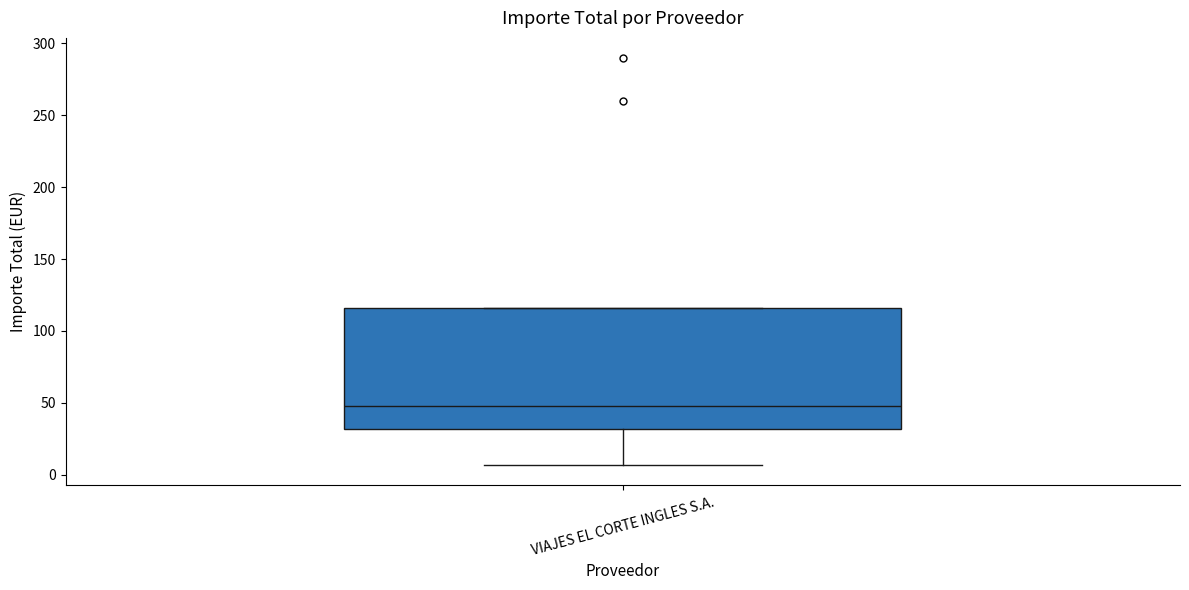

Where is the upper edge of the box for VIAJES EL CORTE INGLES S.A. on the y-axis? The values are not printed on the chart, so give them approximately, as read against the axis.

115